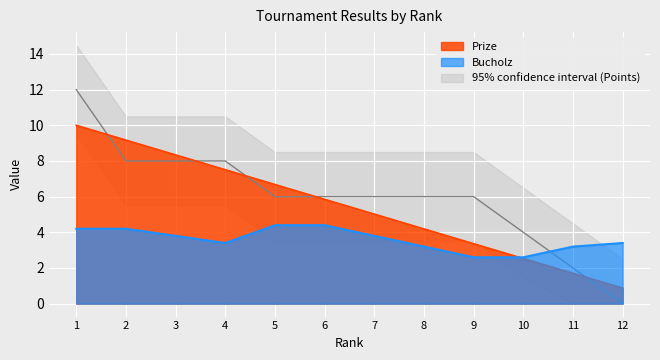

True or false: Prize has more than 2 interior local peaks.

False